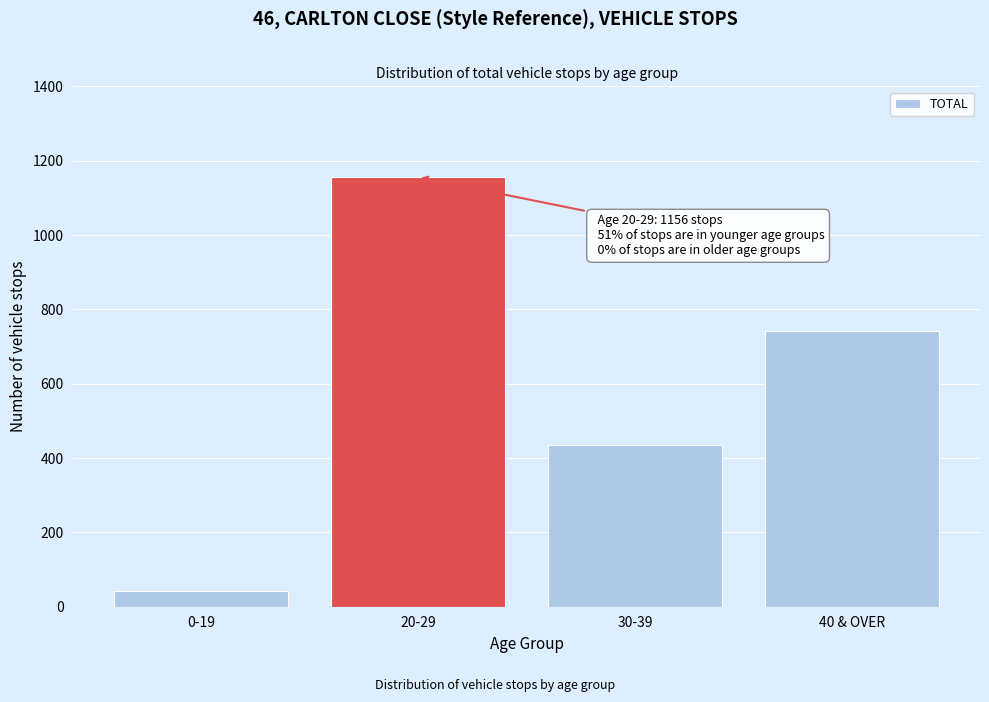

Reading left to right, what are all the values shown in this chart?

0-19=41	20-29=1156	30-39=435	40 & OVER=742